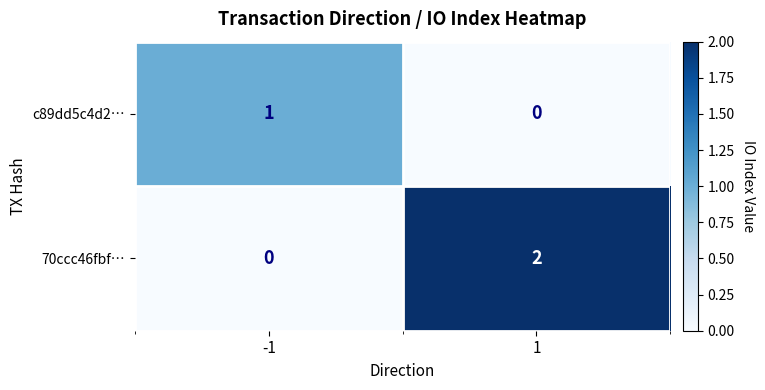

Rank the series at 1 from highest to lowest value.

70ccc46fbf…, c89dd5c4d2…